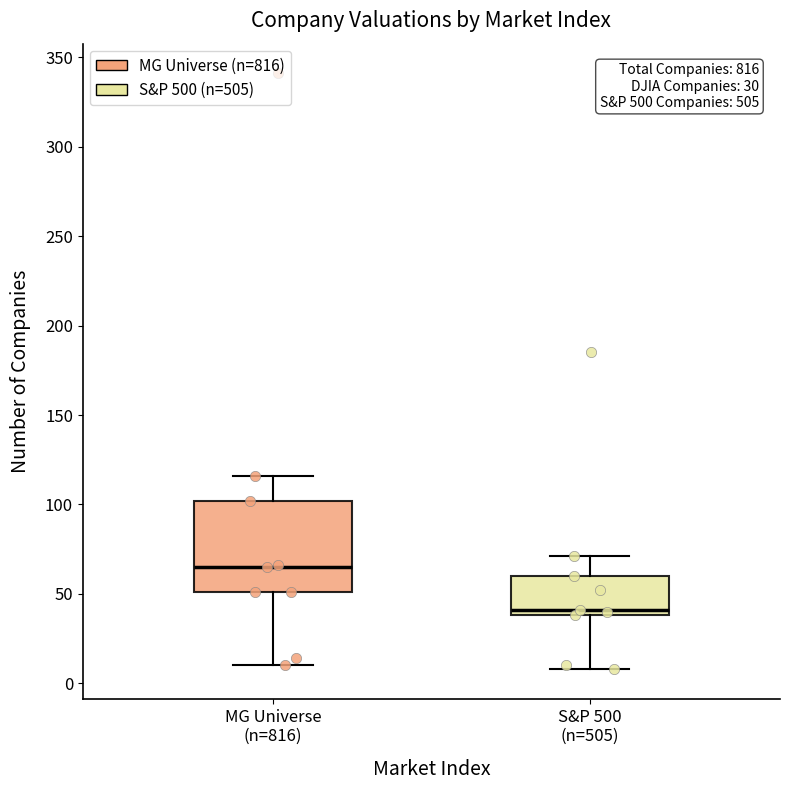

Comparing the boxes themselves (not the whiskers), which one is the tallest?

MG Universe (n=816)